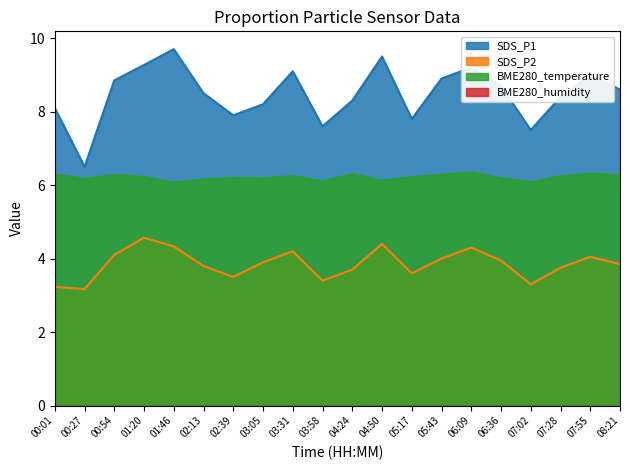

What is the sum of all SDS_P1 values?

169.6